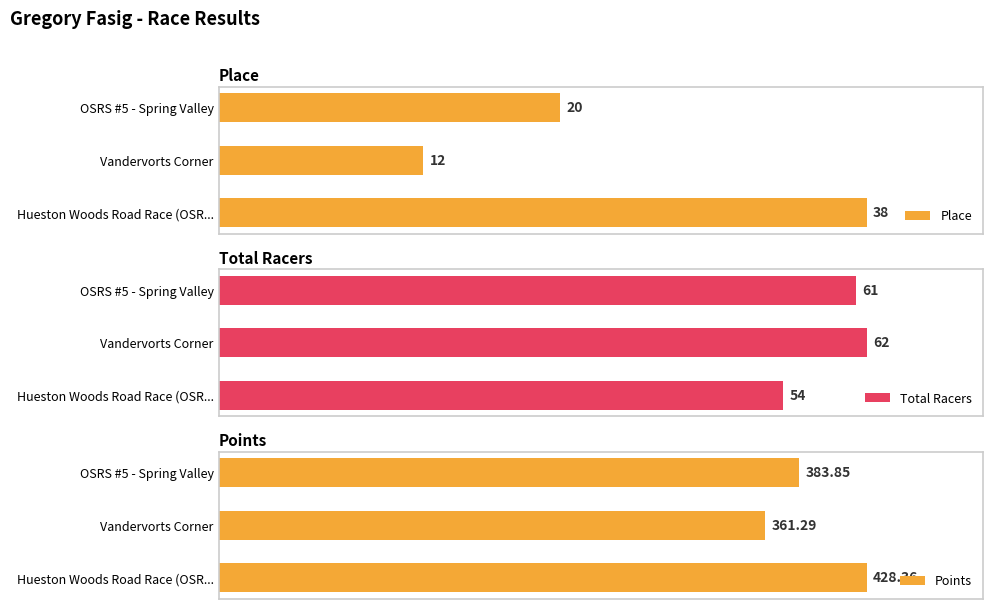

List the labels in order of Total Racers value, largest first.

Vandervorts Corner, OSRS #5 - Spring Valley, Hueston Woods Road Race (OSR...